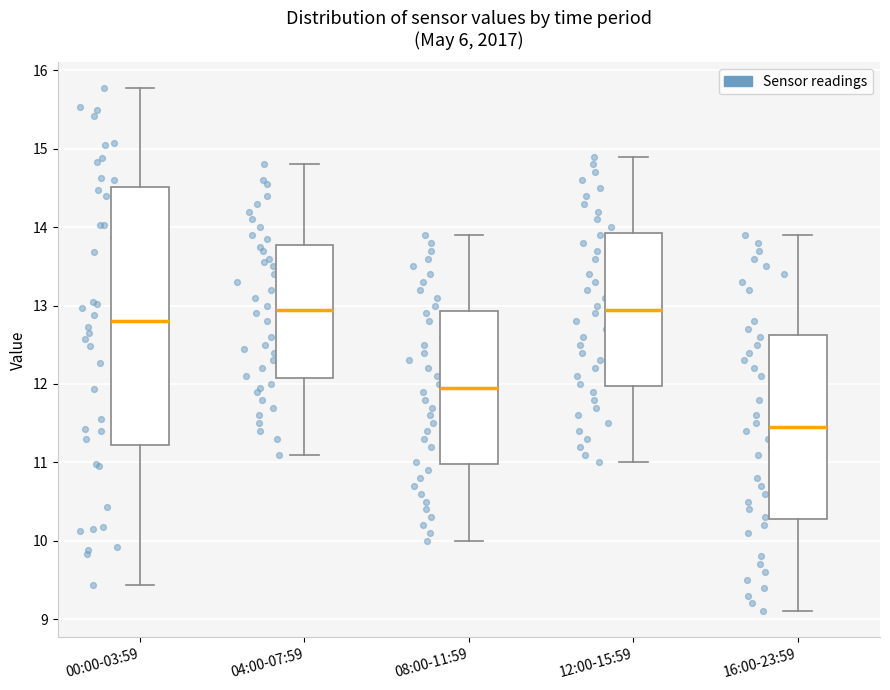

Where is the upper edge of the box for 08:00-11:59 on the y-axis? The values are not printed on the chart, so give them approximately, as read against the axis.

12.9